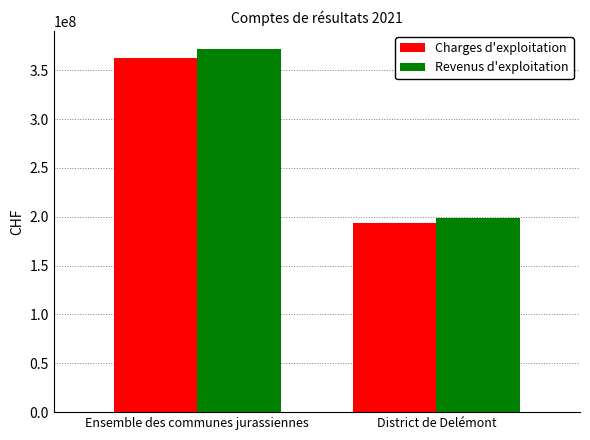

What is the approximate value of Charges d'exploitation at Ensemble des communes jurassiennes?

362534545.7